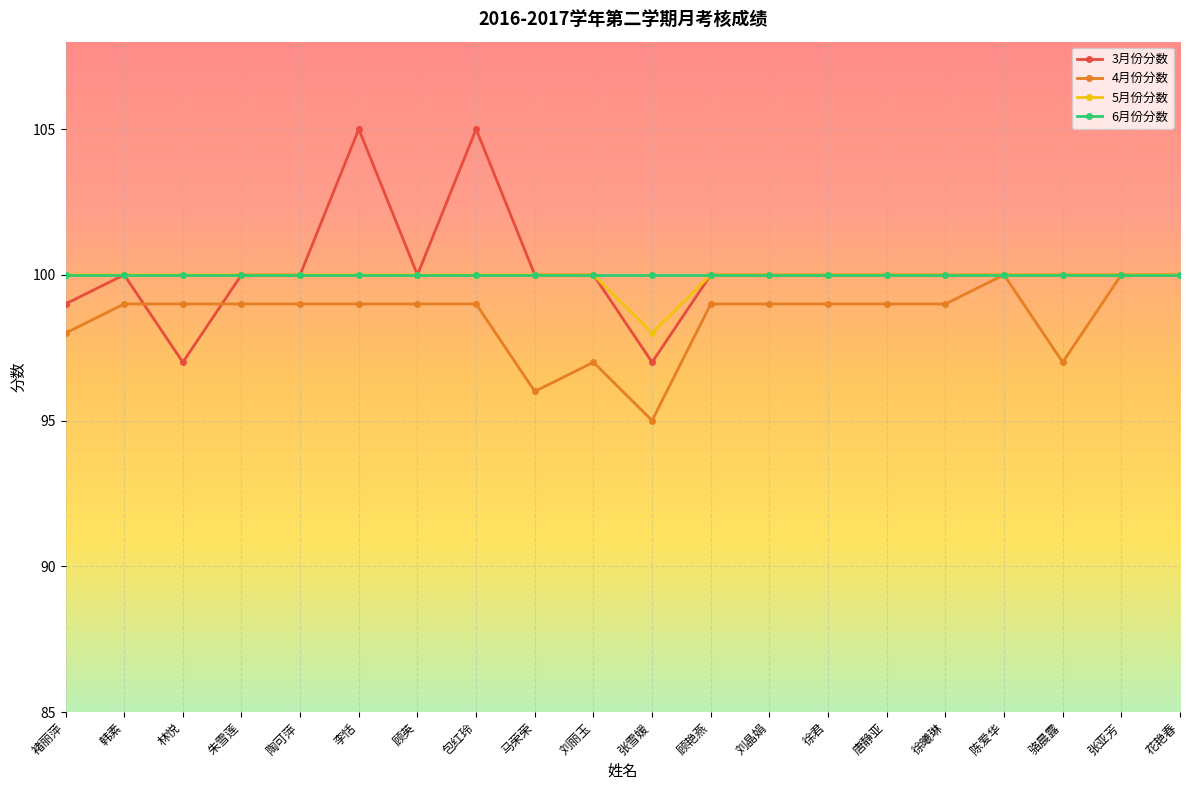

What is the total value across all series at 李恬?

404